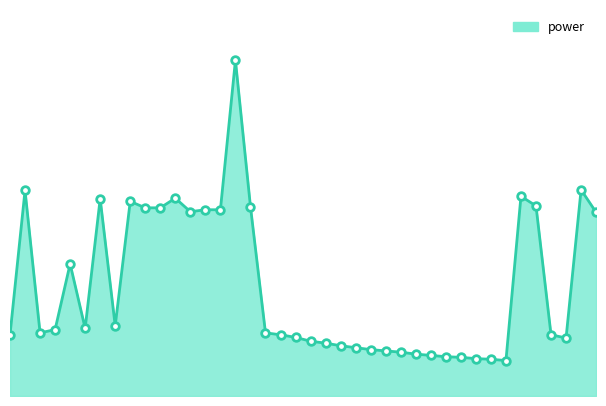

How many lines are shown in the chart?

1